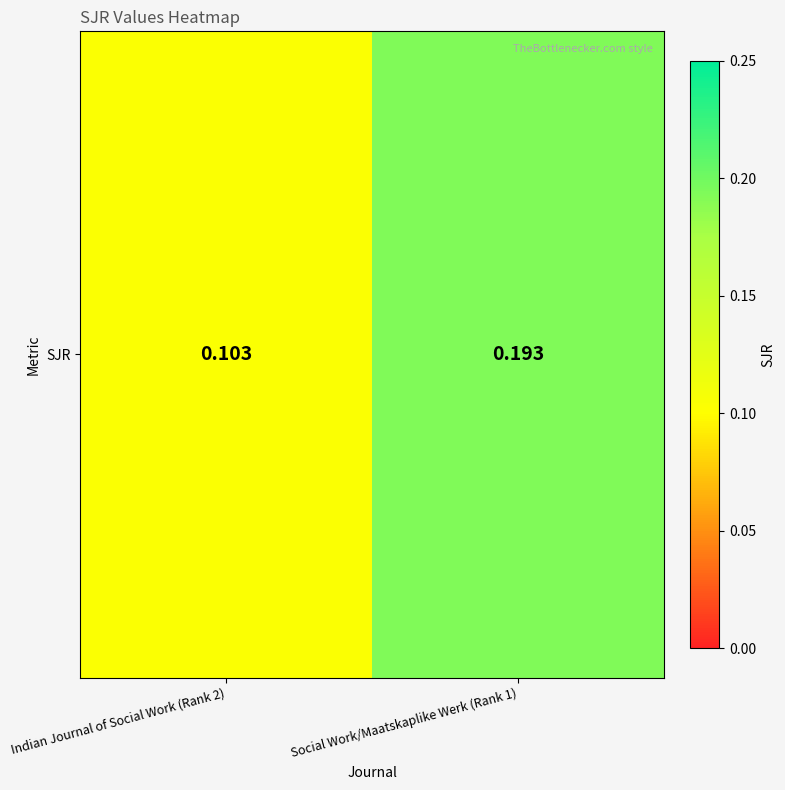

What is the change in value from Indian Journal of Social Work (Rank 2) to Social Work/Maatskaplike Werk (Rank 1)?

+0.1